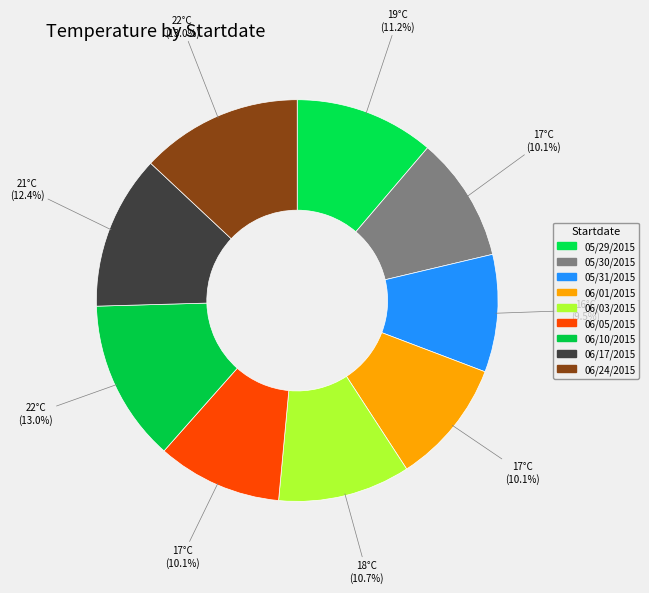

The 06/10/2015 slice represents 13% of the pie. True or false?

True